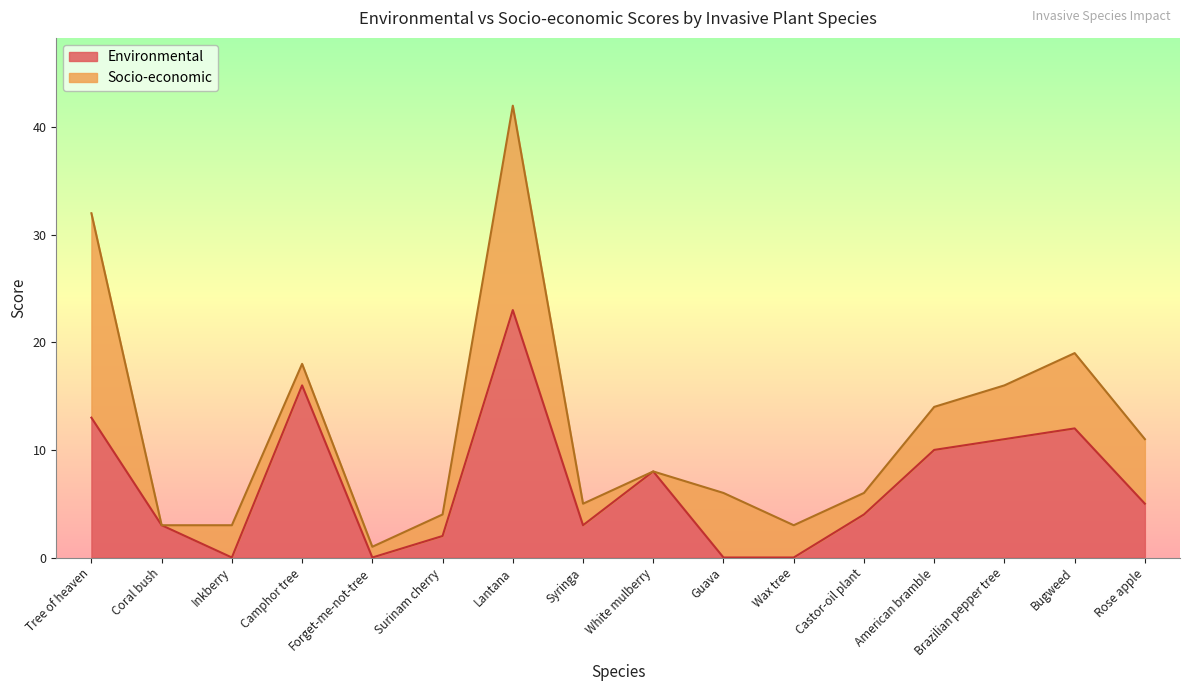

Rank the categories by value from highest to lowest.

Lantana, Camphor tree, Tree of heaven, Bugweed, Brazilian pepper tree, American bramble, White mulberry, Rose apple, Castor-oil plant, Coral bush, Syringa, Surinam cherry, Inkberry, Forget-me-not-tree, Guava, Wax tree